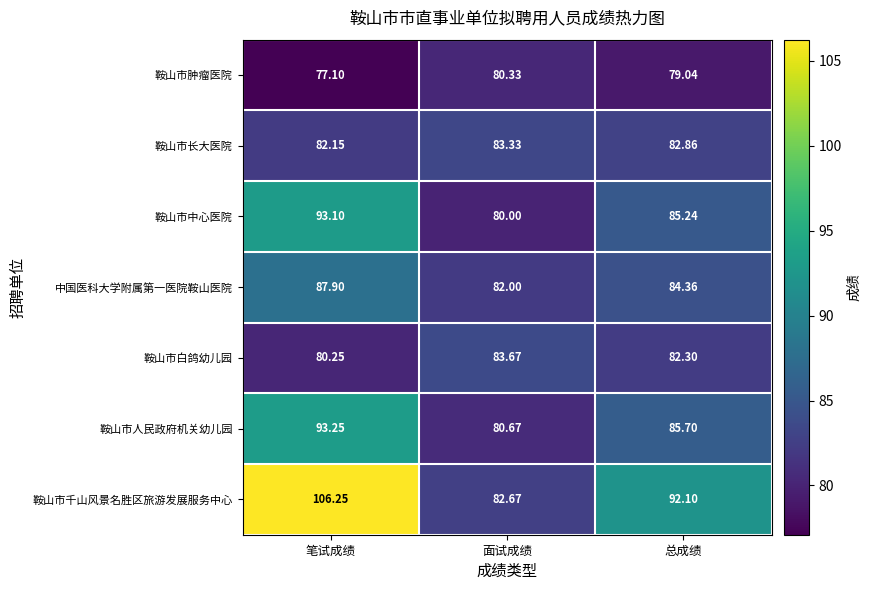

How many series are shown in this chart?

7